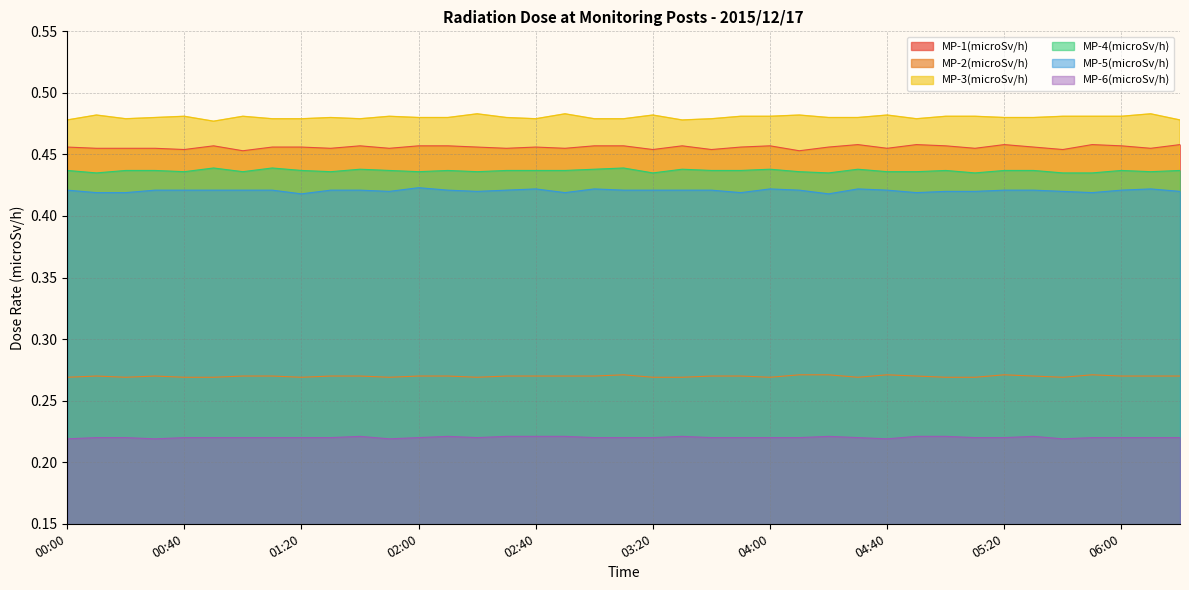

Is it true that MP-4(microSv/h) equals 0.7 at 00:10?

False